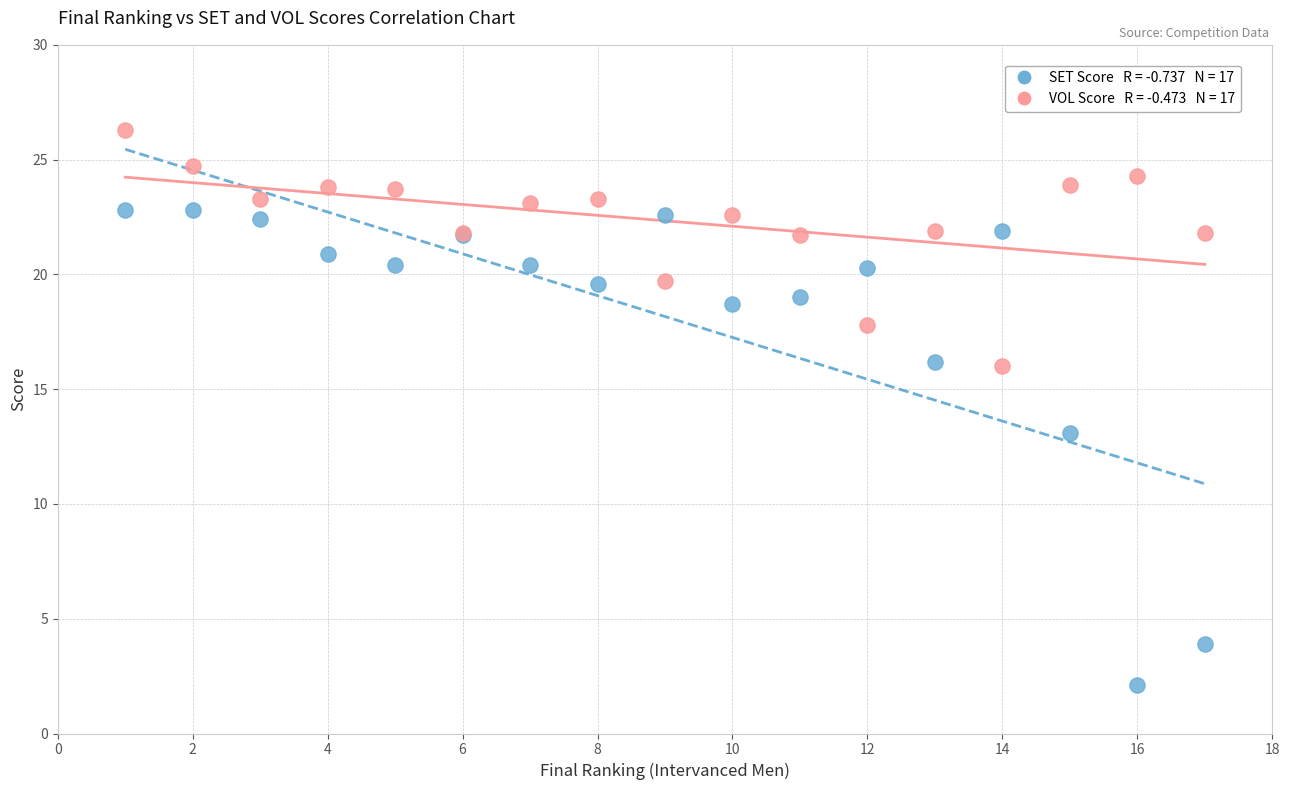

Across all series, what Y value is closest to 14?

13.1